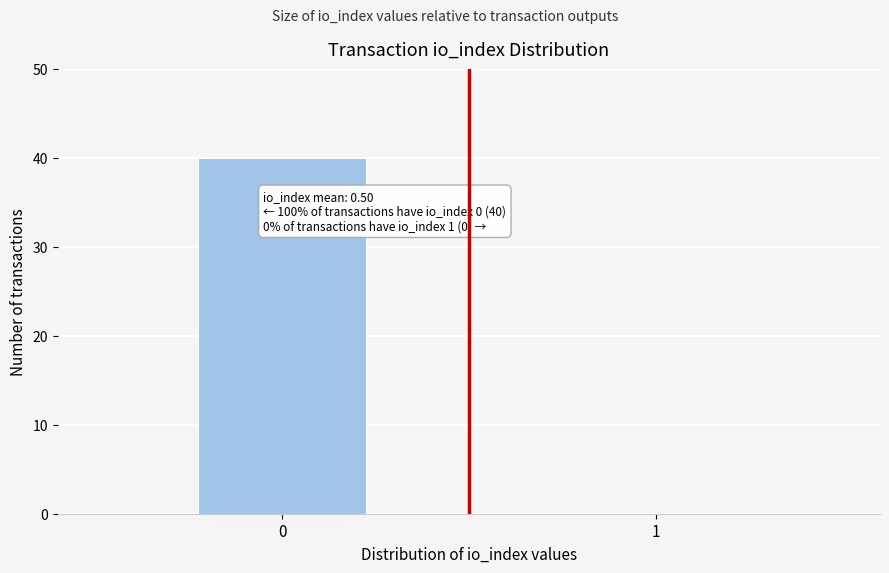

Reading left to right, extract all data points from this chart.

0=40	1=0